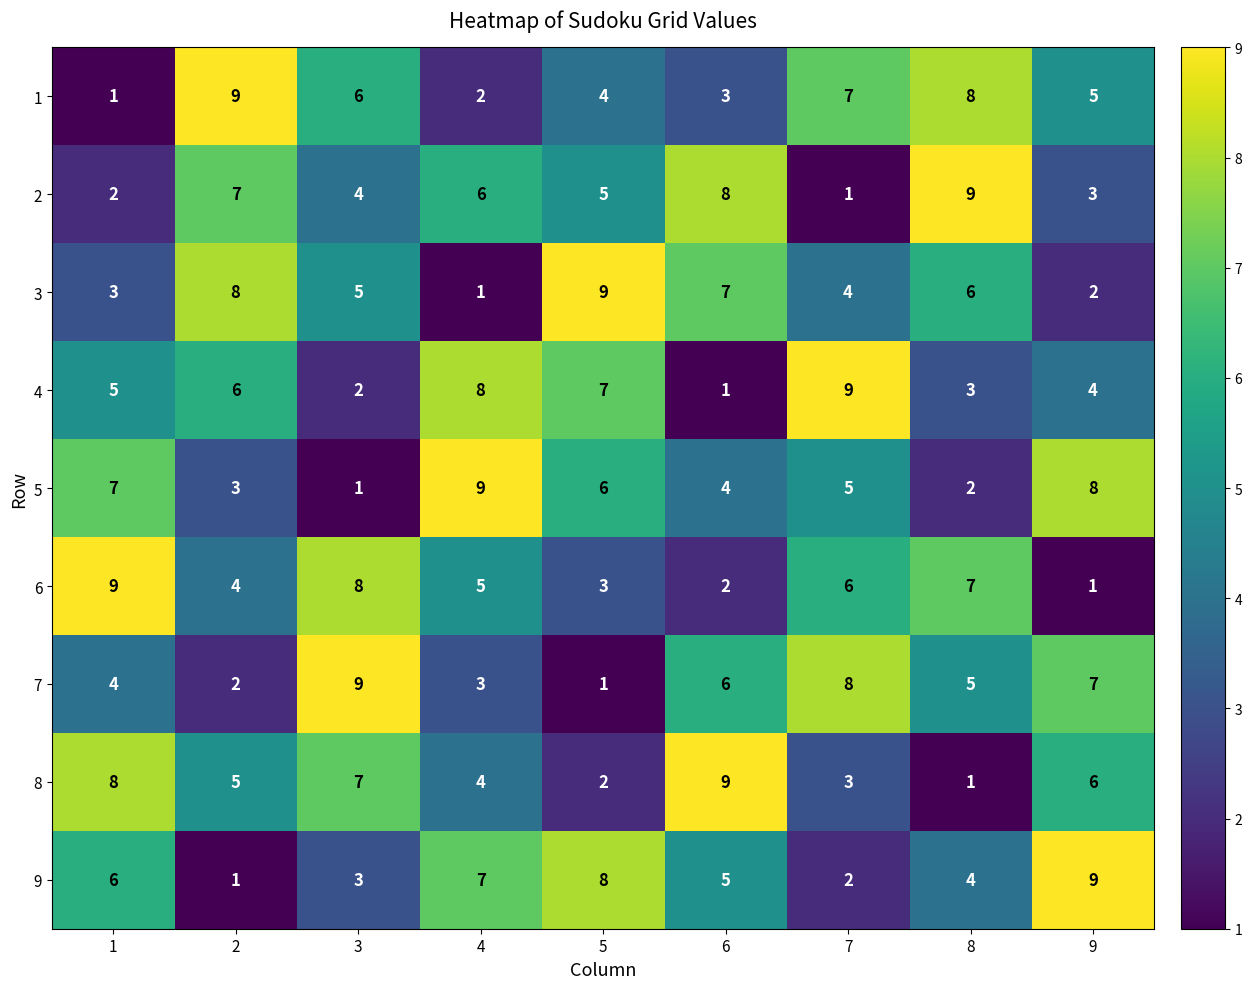

What is the difference between the 9 values at 9 and 6?

4